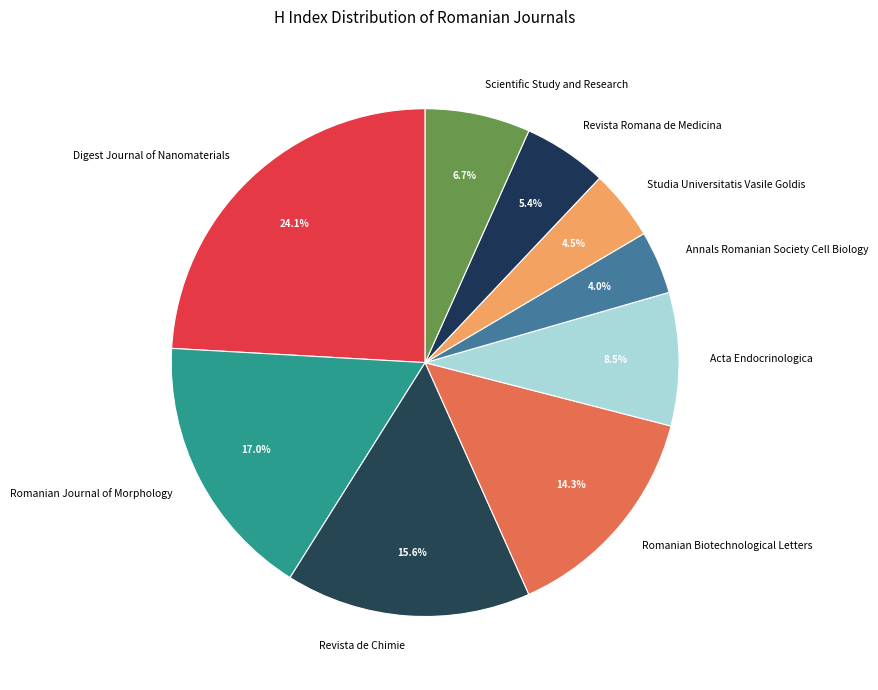

Combined, what portion of the pie is Digest Journal of Nanomaterials and Romanian Journal of Morphology?

41.1%